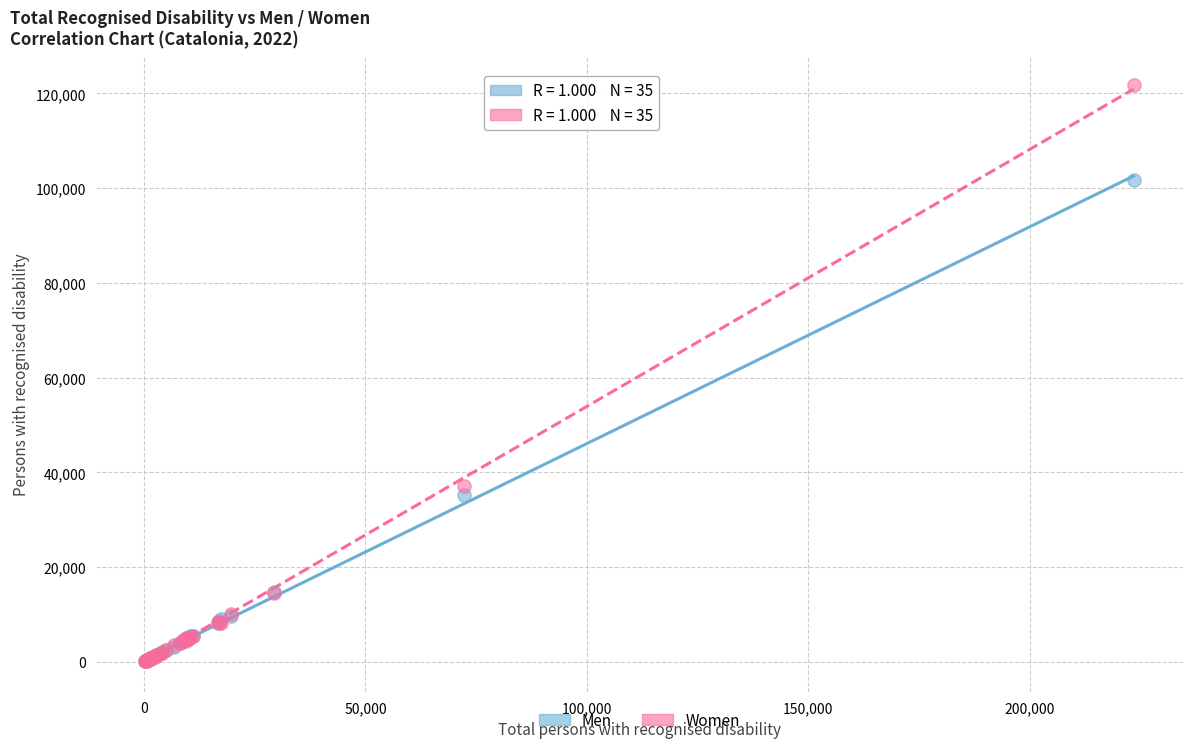

In the Men series, what Y value is closest to 50894?

35318